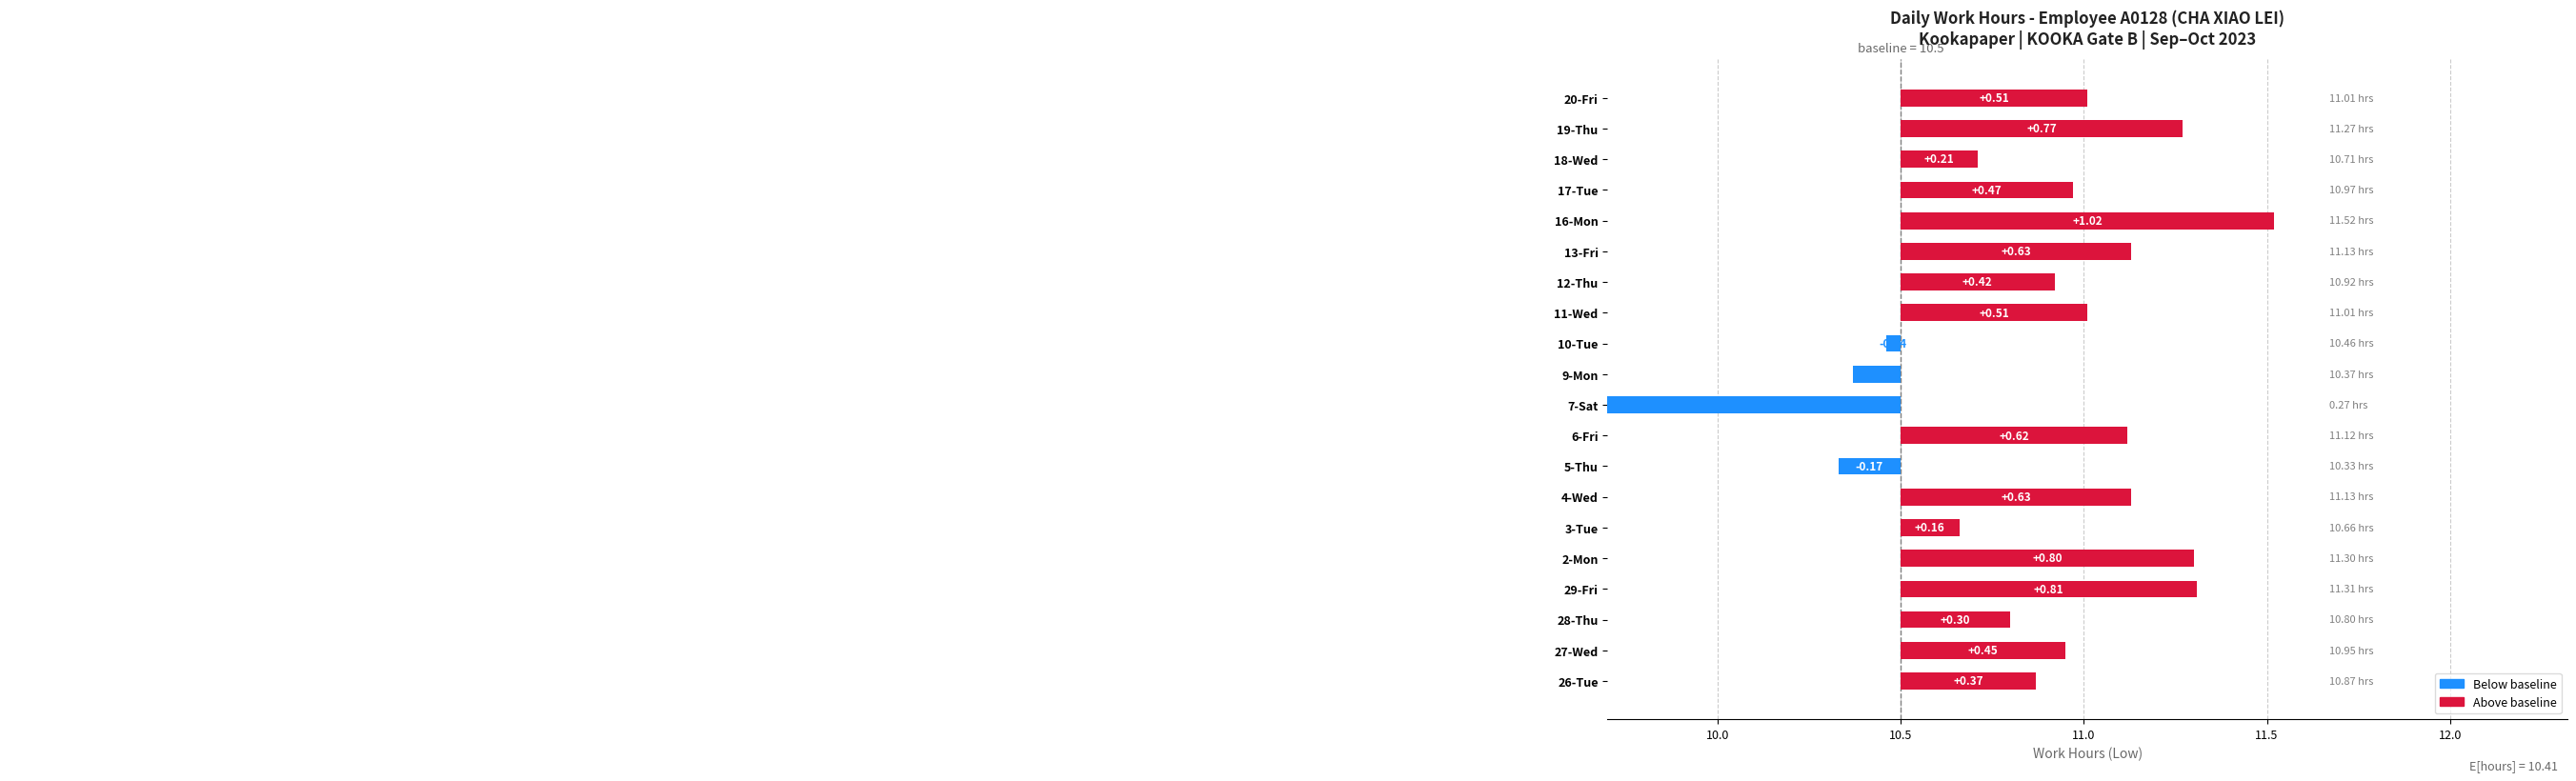

What is the difference between the values at 10-Tue and 2-Mon?

0.8